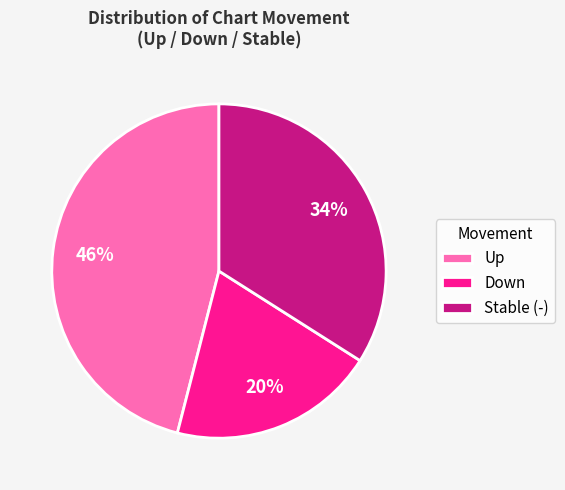

Is the sum of Stable (-) and Down greater than half?

Yes